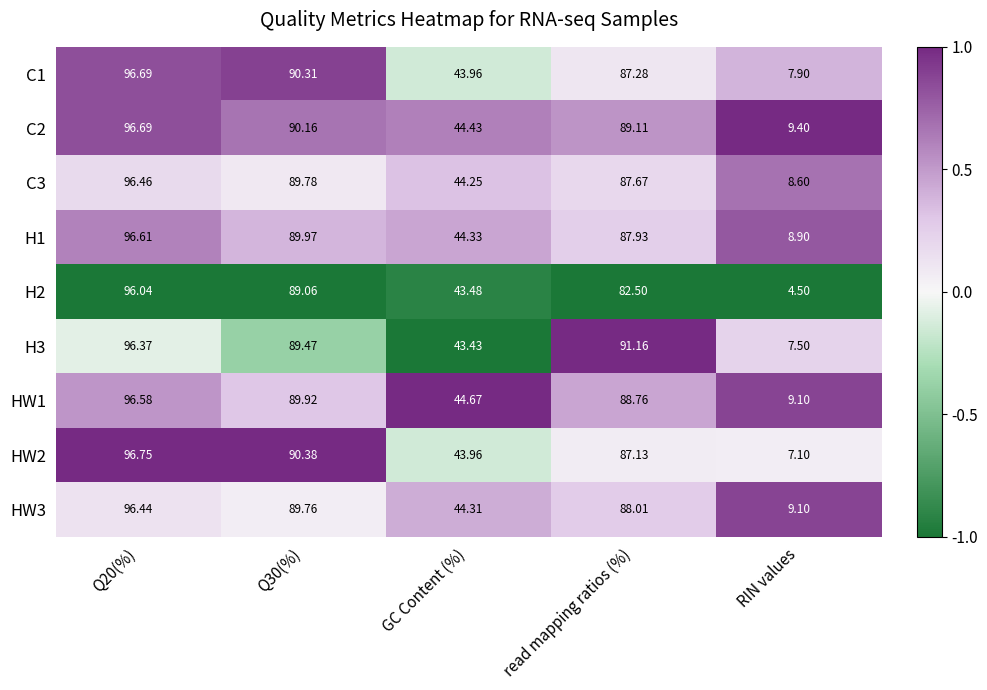

Which series has the largest range (max minus min)?

H2